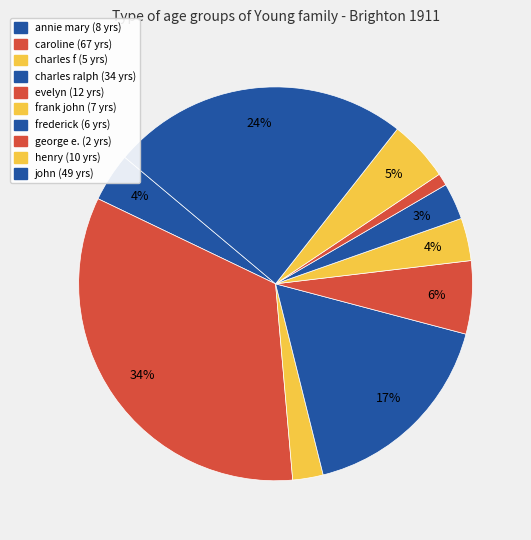

Count the number of slices in the pie.

10